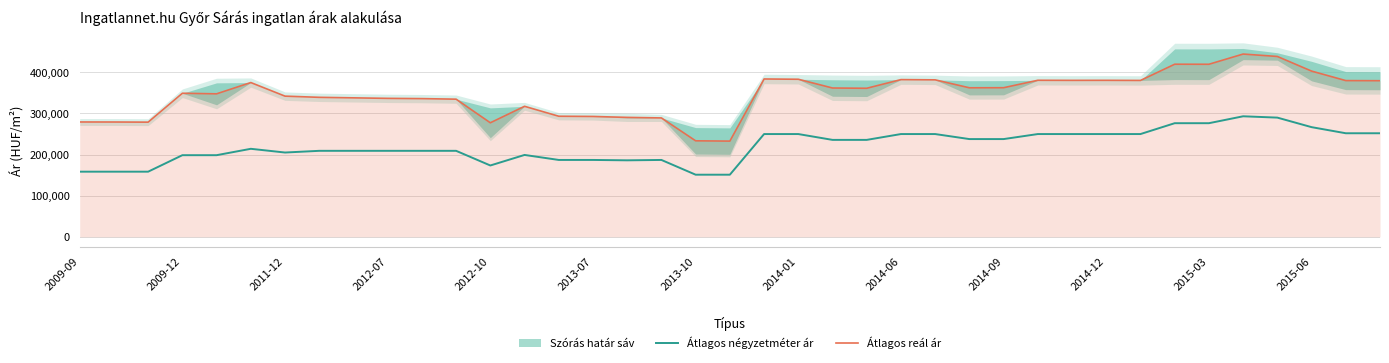

How many data points does each series have?

39